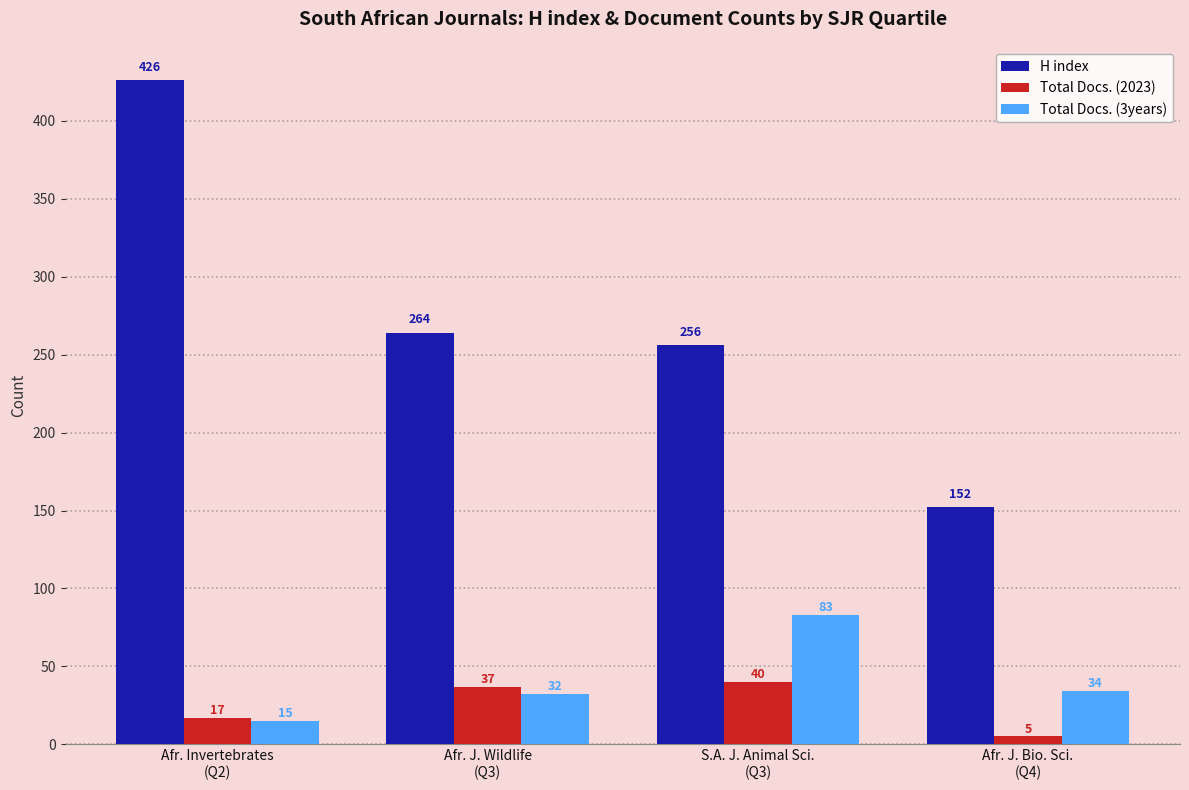

Between S.A. J. Animal Sci.
(Q3) and Afr. J. Bio. Sci.
(Q4), which series saw the biggest shift?

H index